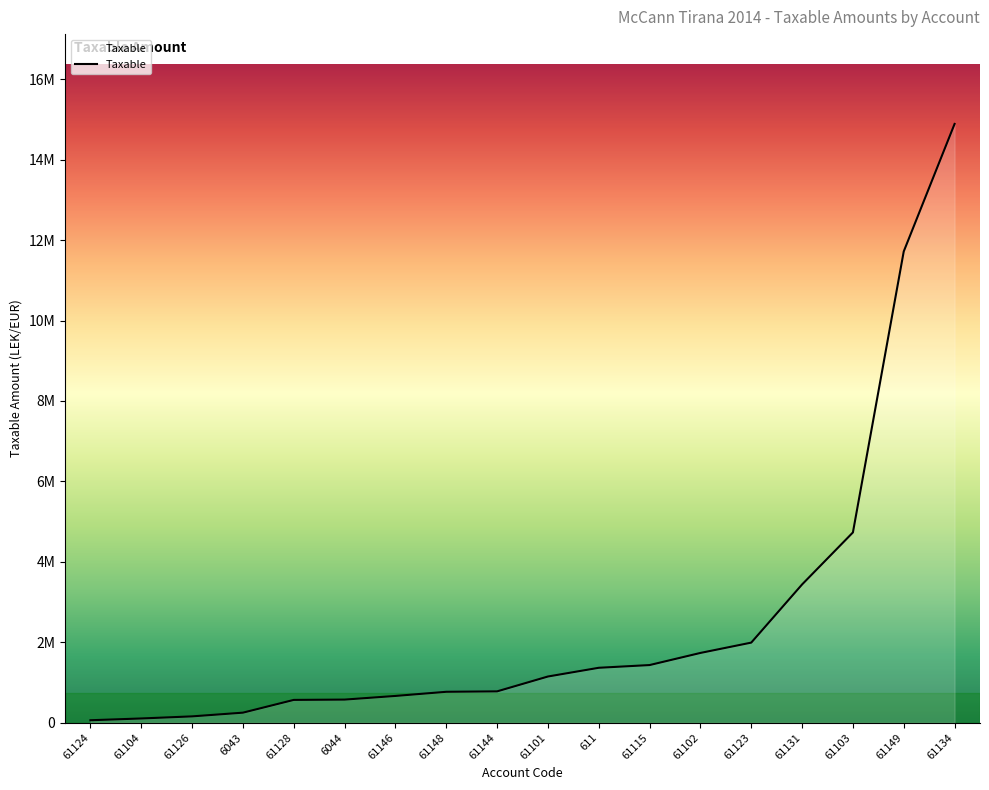

What is the difference between the values at 61149 and 61102?

9982725.1